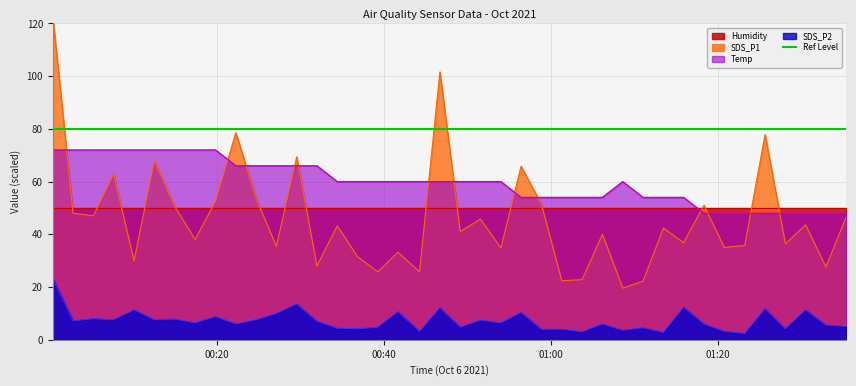

What is the minimum value for SDS_P2?

2.4